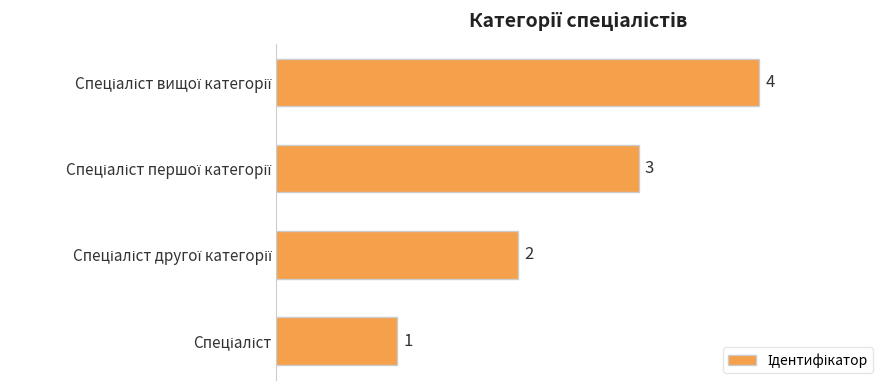

What is the difference between the maximum and minimum values?

3